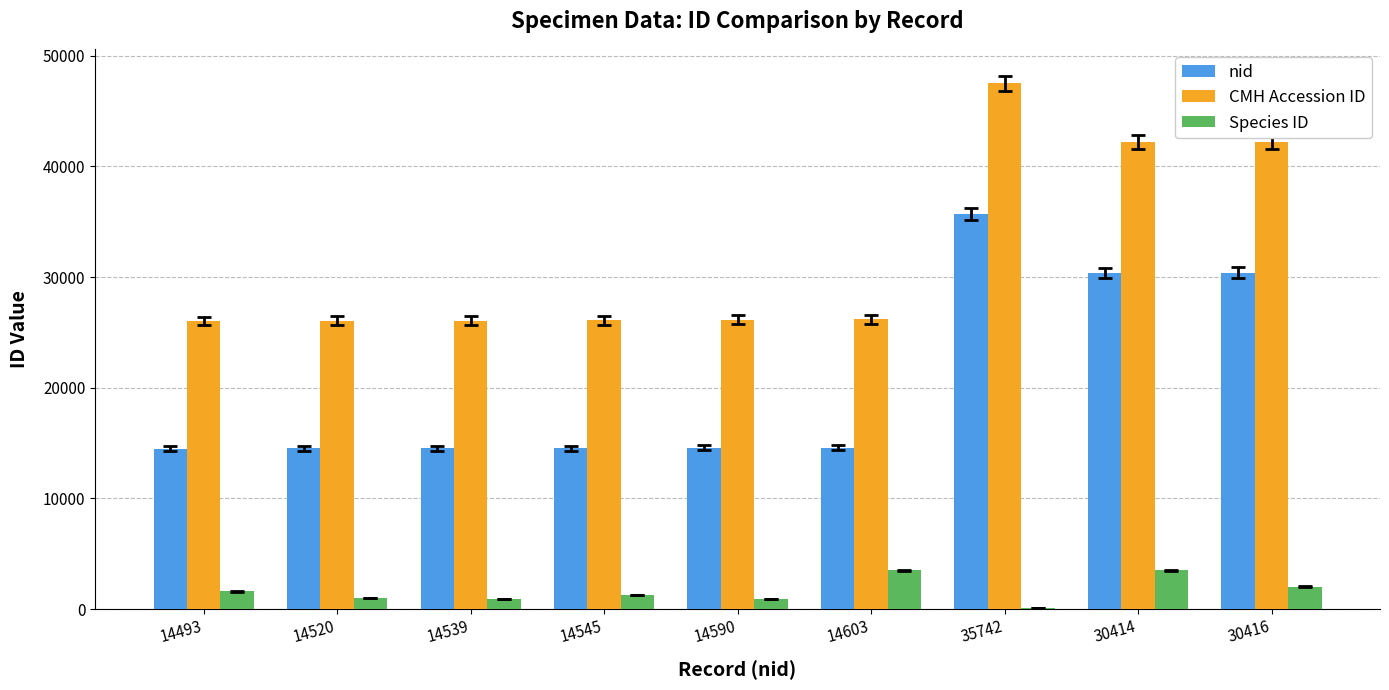

How many groups of bars are there?

9